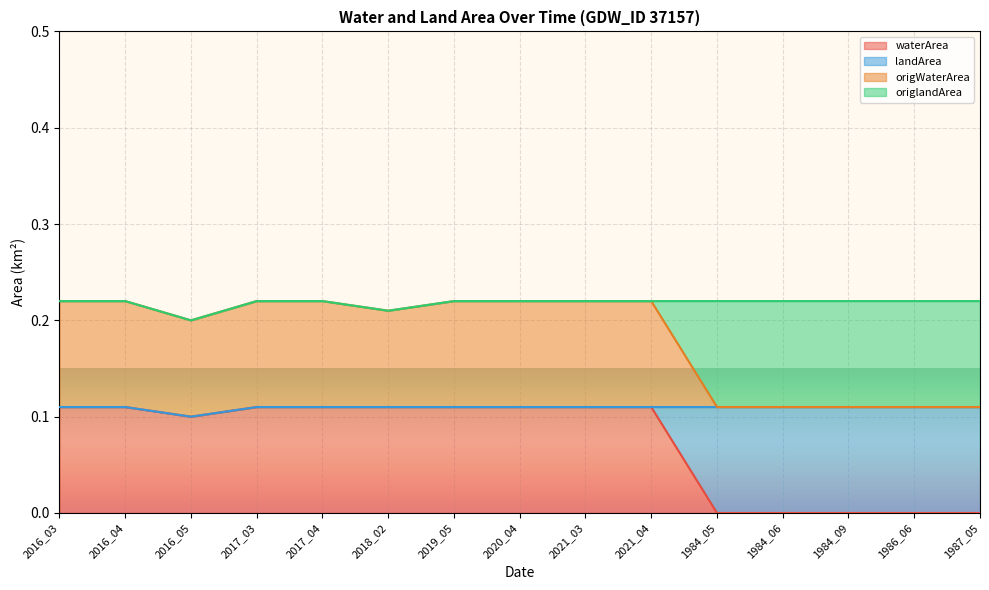

Does the chart display data point markers on the line(s)?

No